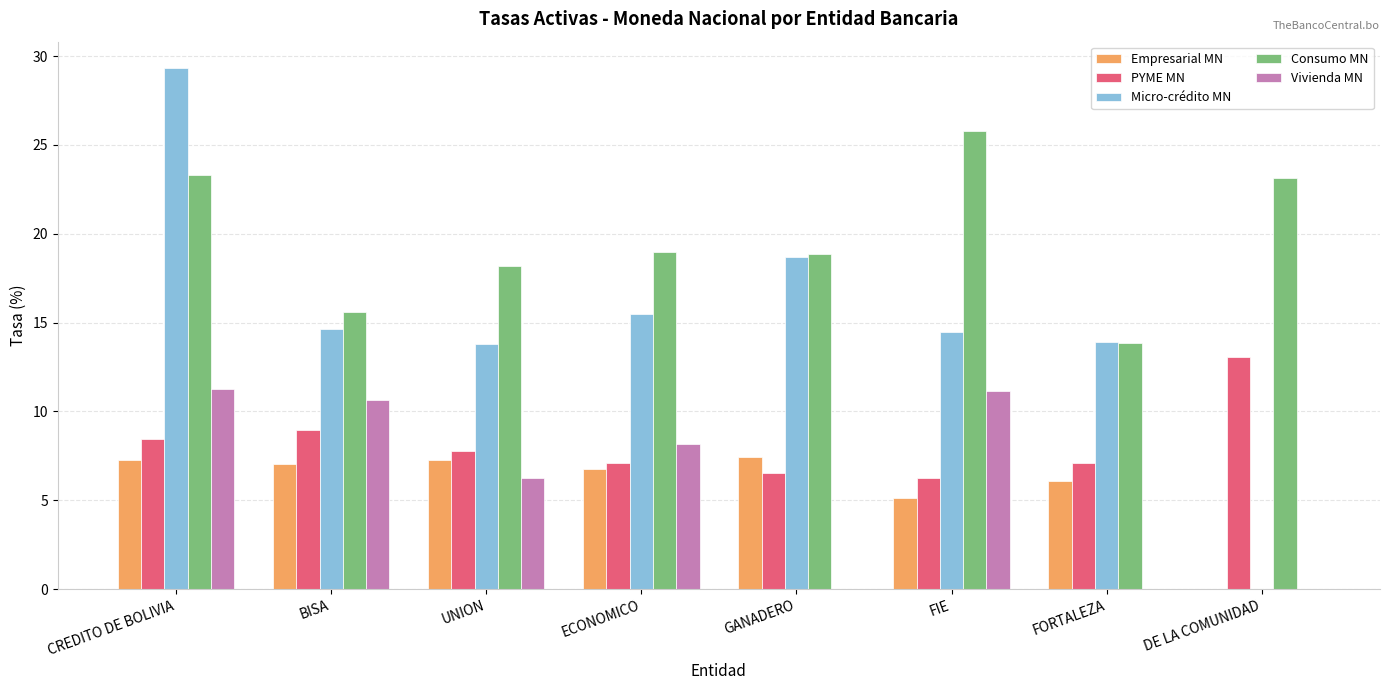

What are all the series names shown in the legend?

Empresarial MN, PYME MN, Micro-crédito MN, Consumo MN, Vivienda MN